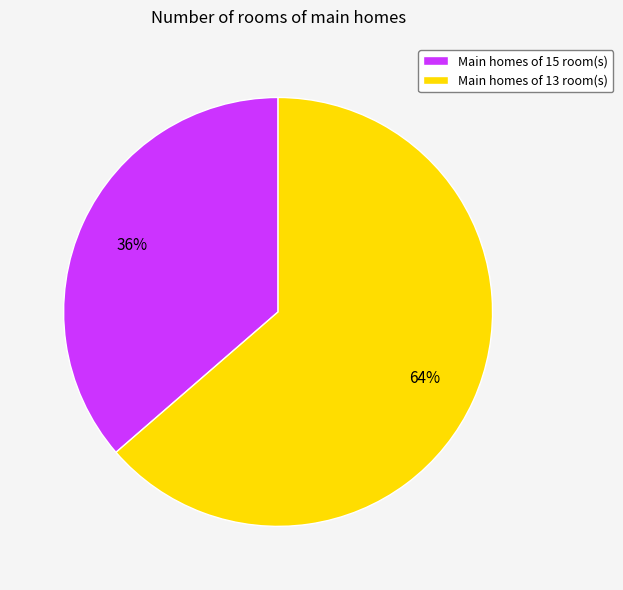

Is there any slice that represents more than half of the pie?

Yes